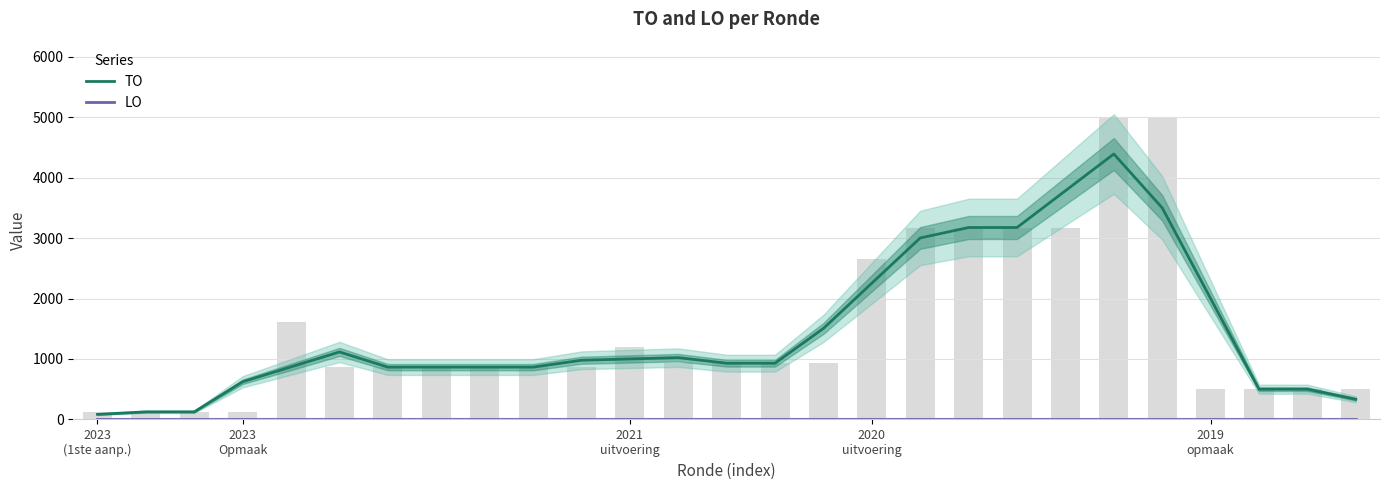

Are the bars horizontal?

No